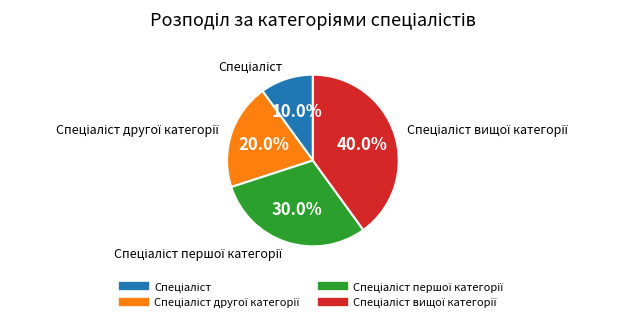

Is there a majority slice in this chart?

No